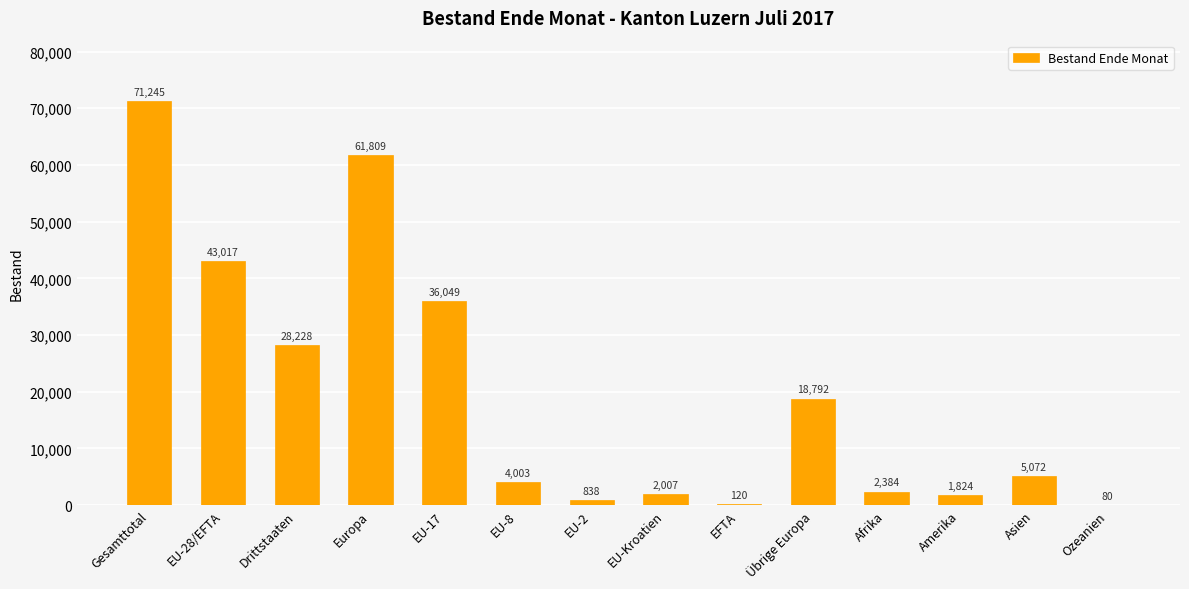

Read the value at EFTA, to the nearest 50.

100